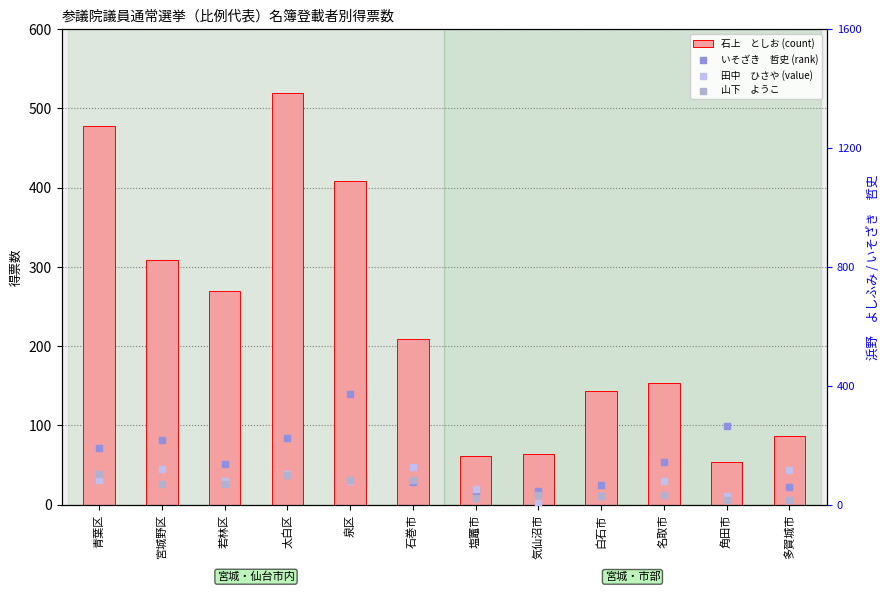

At which category is the sum across all series the highest?

太白区